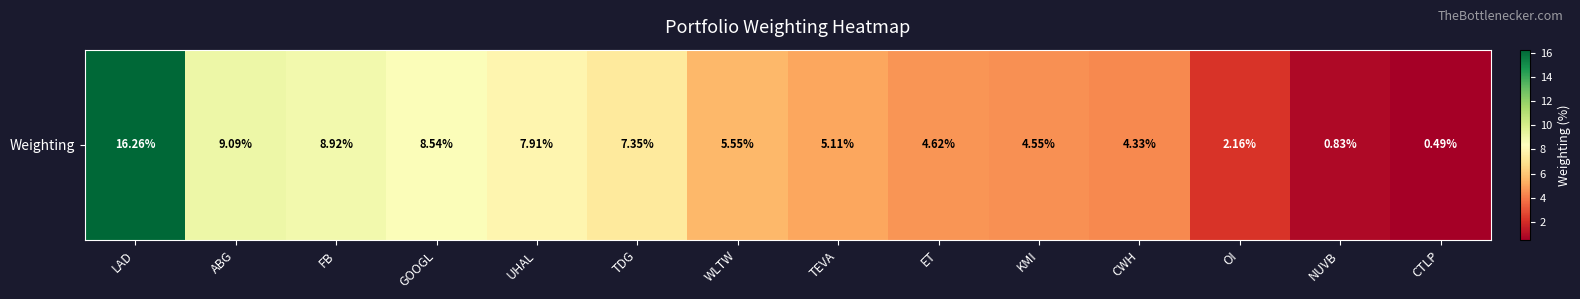

True or false: the data shows 0.5 at CTLP.

True